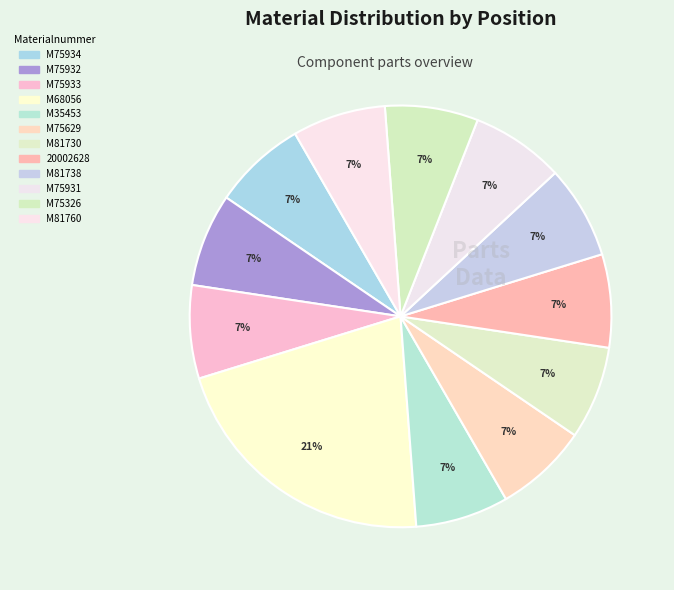

The M75932 slice represents 7% of the pie. True or false?

True